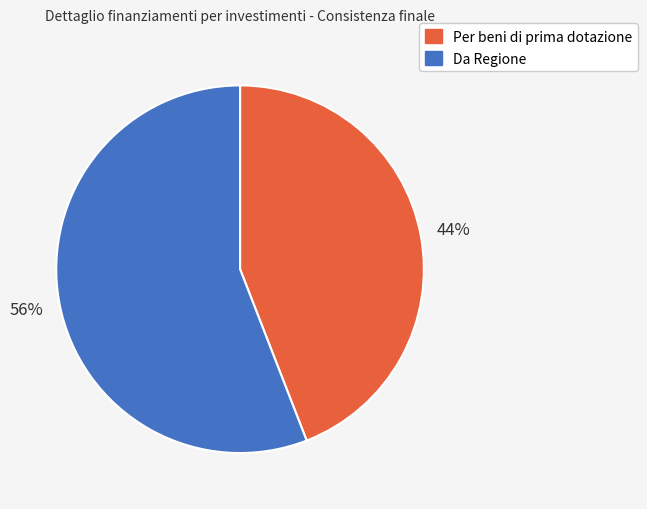

Is it true that Per beni di prima dotazione is 44% of the pie?

True